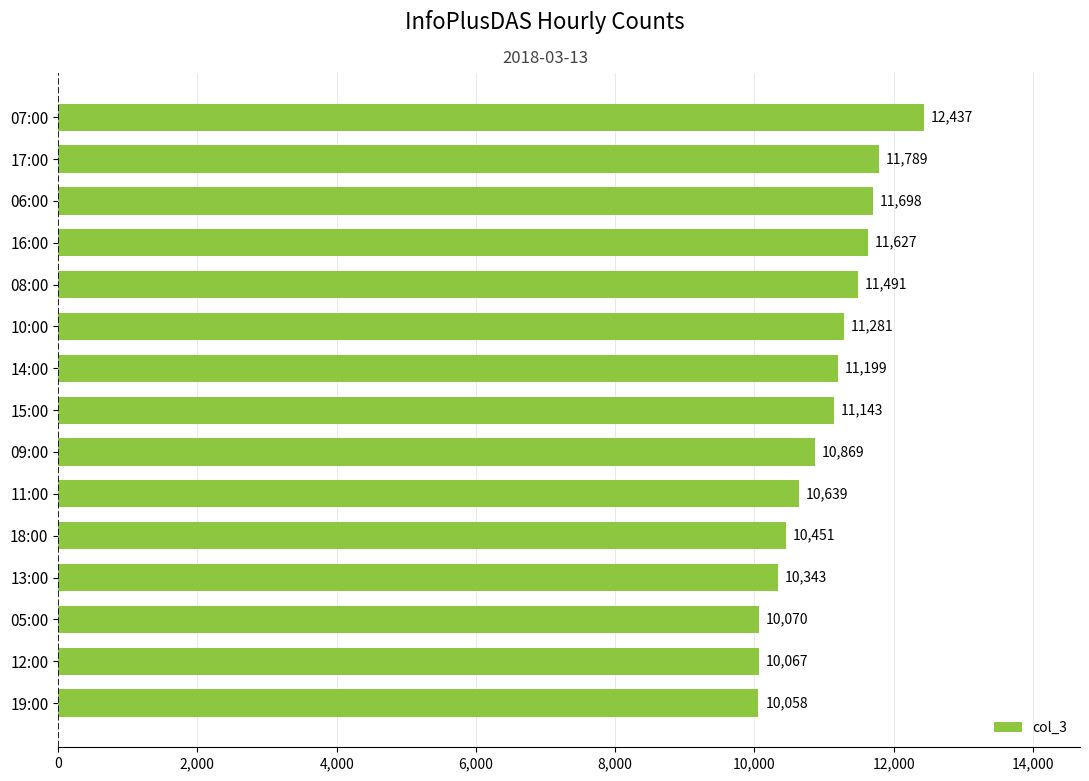

What is the difference between the maximum and minimum values?

2379